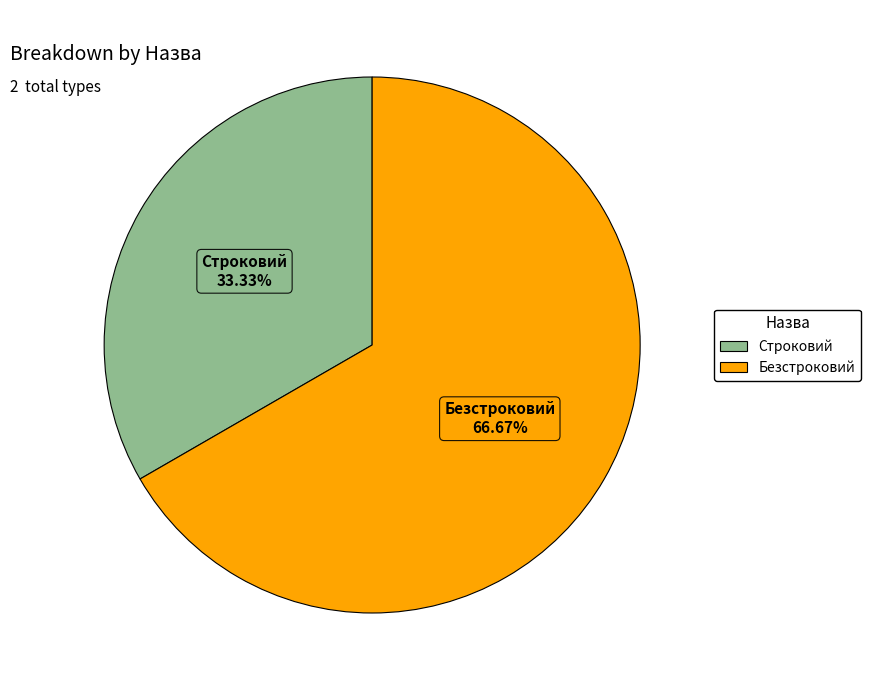

Is there a majority slice in this chart?

Yes